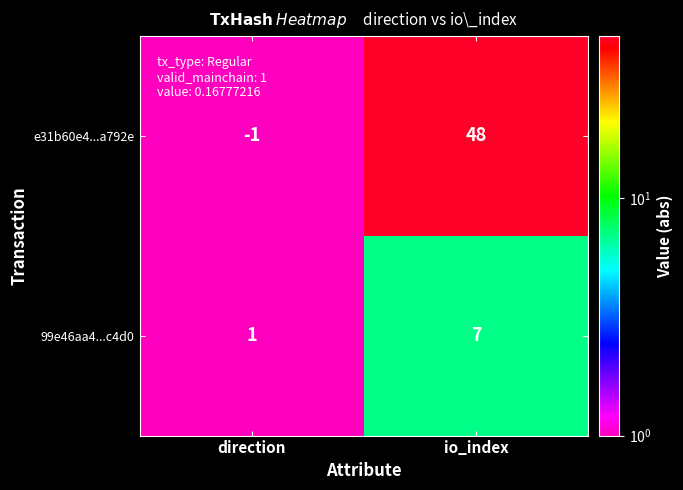

What is the difference between the e31b60e4...a792e values at io_index and direction?

49